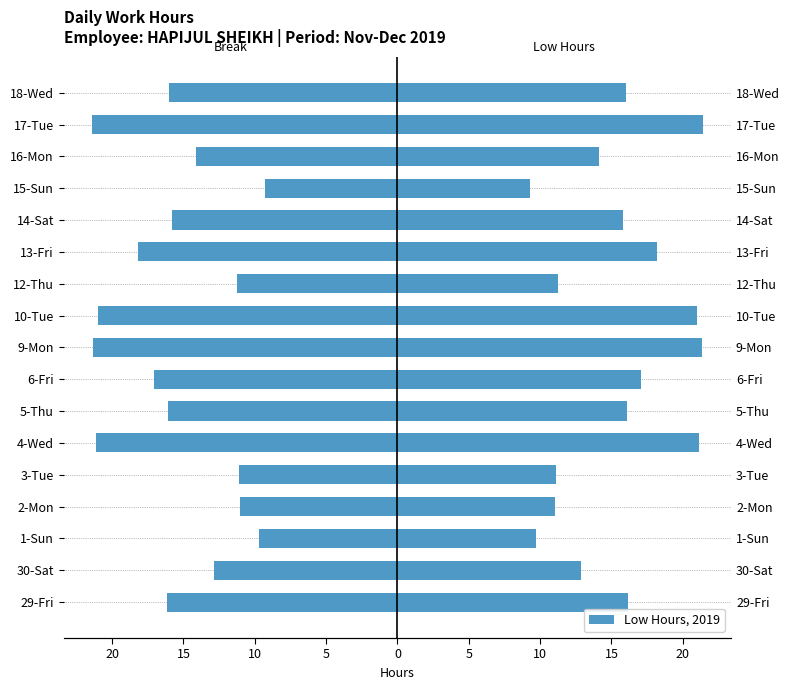

At which category does the chart reach its minimum across all series?

17-Tue